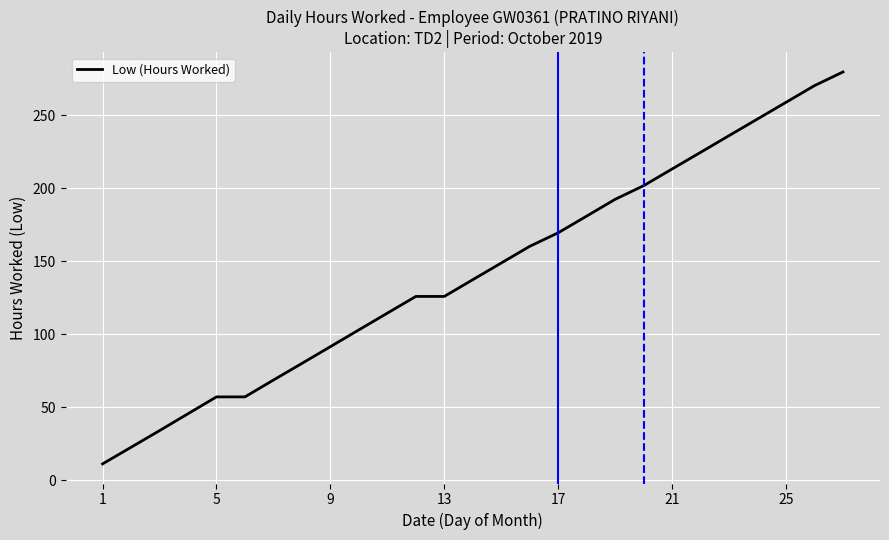

What is the greatest value displayed?

279.8